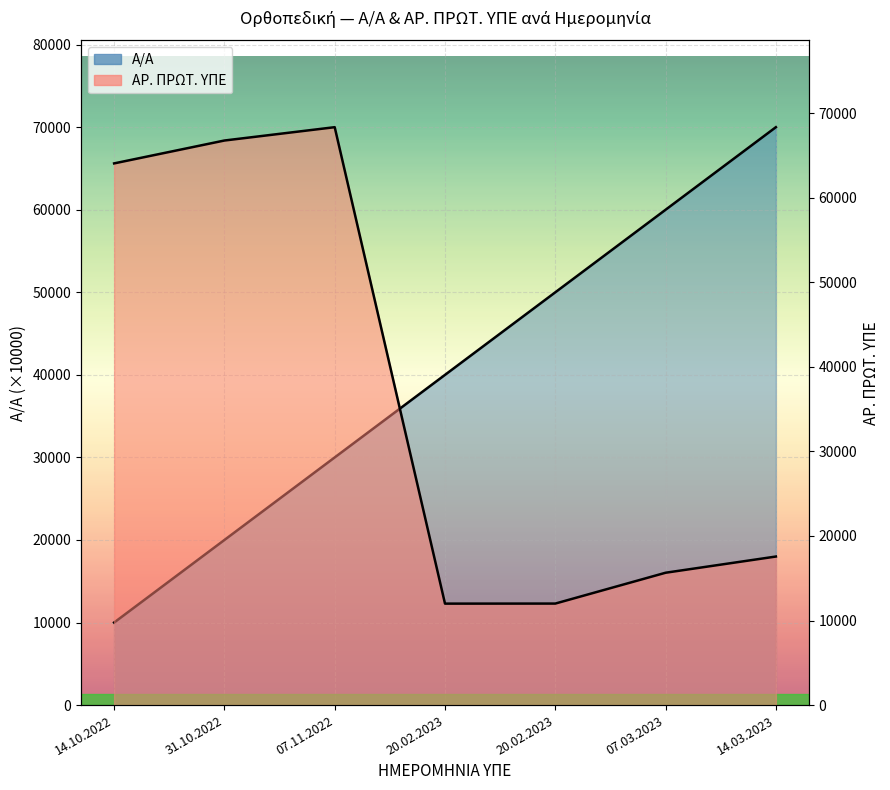

Which series has the largest range (max minus min)?

Α/Α line